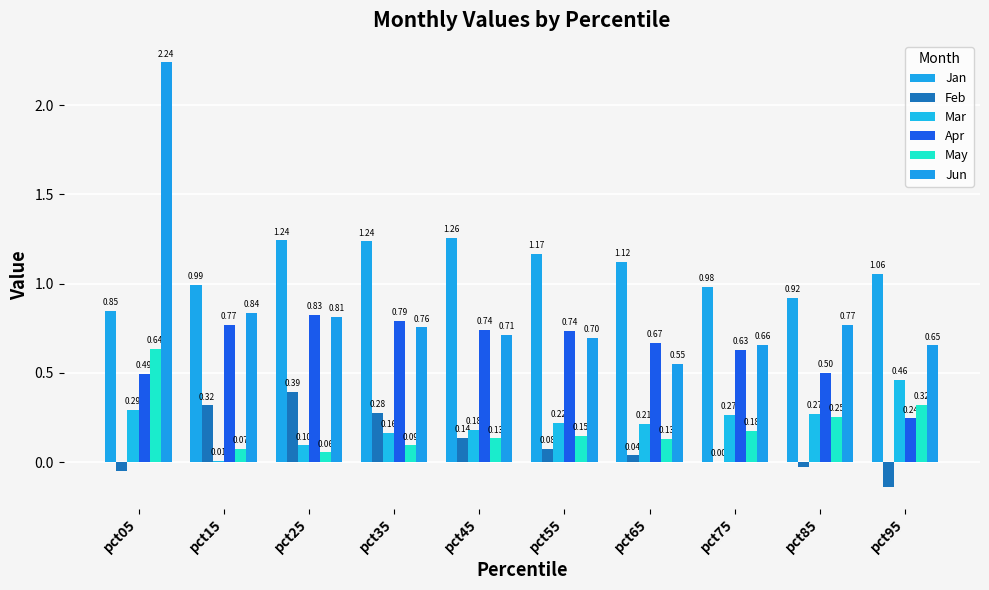

Reading left to right, transcribe all the data shown in this chart.

Jan: 0.8	1.0	1.2	1.2	1.3	1.2	1.1	1.0	0.9	1.1
Feb: -0.0	0.3	0.4	0.3	0.1	0.1	0.0	0.0	-0.0	-0.1
Mar: 0.3	0.0	0.1	0.2	0.2	0.2	0.2	0.3	0.3	0.5
Apr: 0.5	0.8	0.8	0.8	0.7	0.7	0.7	0.6	0.5	0.2
May: 0.6	0.1	0.1	0.1	0.1	0.1	0.1	0.2	0.3	0.3
Jun: 2.2	0.8	0.8	0.8	0.7	0.7	0.5	0.7	0.8	0.7